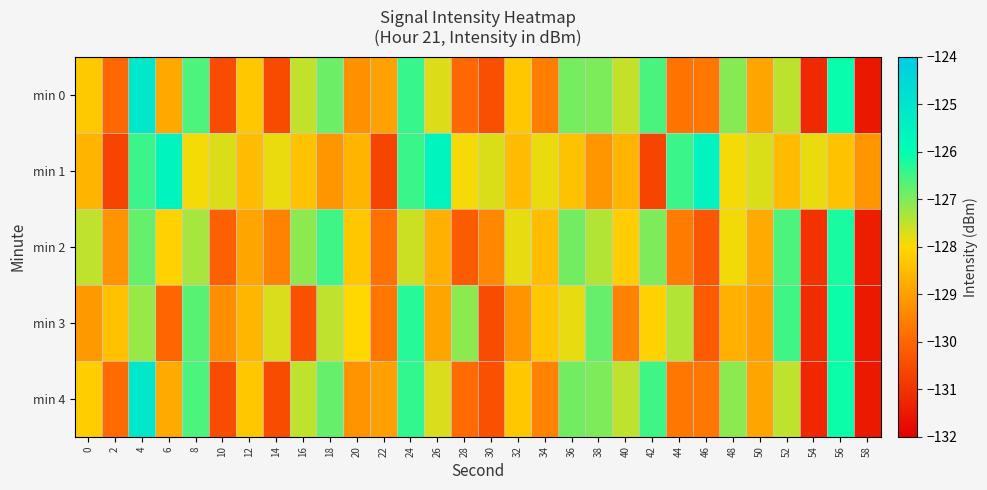

How many series are shown in this chart?

5